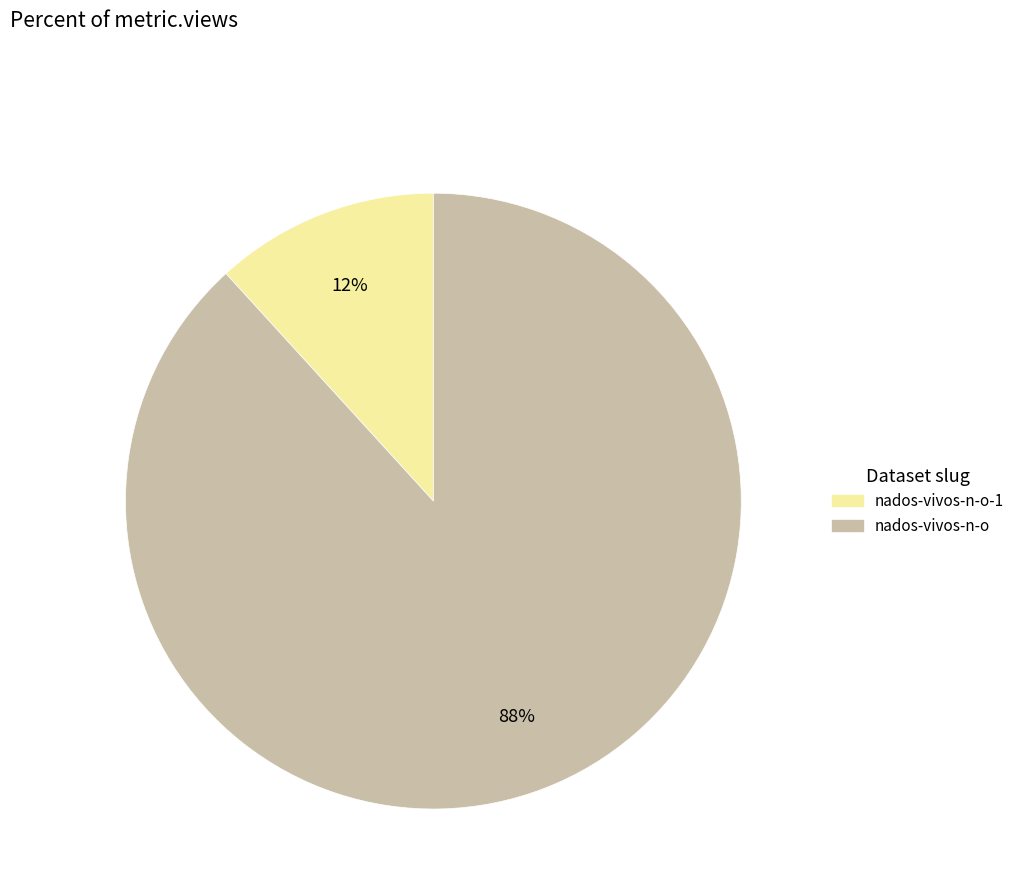

To the nearest percent, what is the average slice percentage?

50%